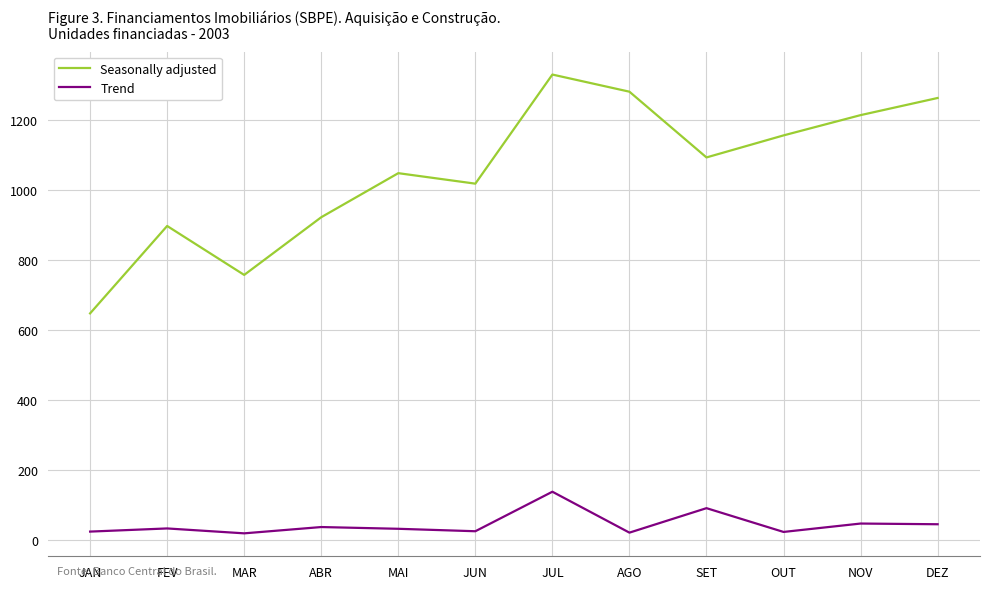

Which series has the widest spread of values?

Seasonally adjusted